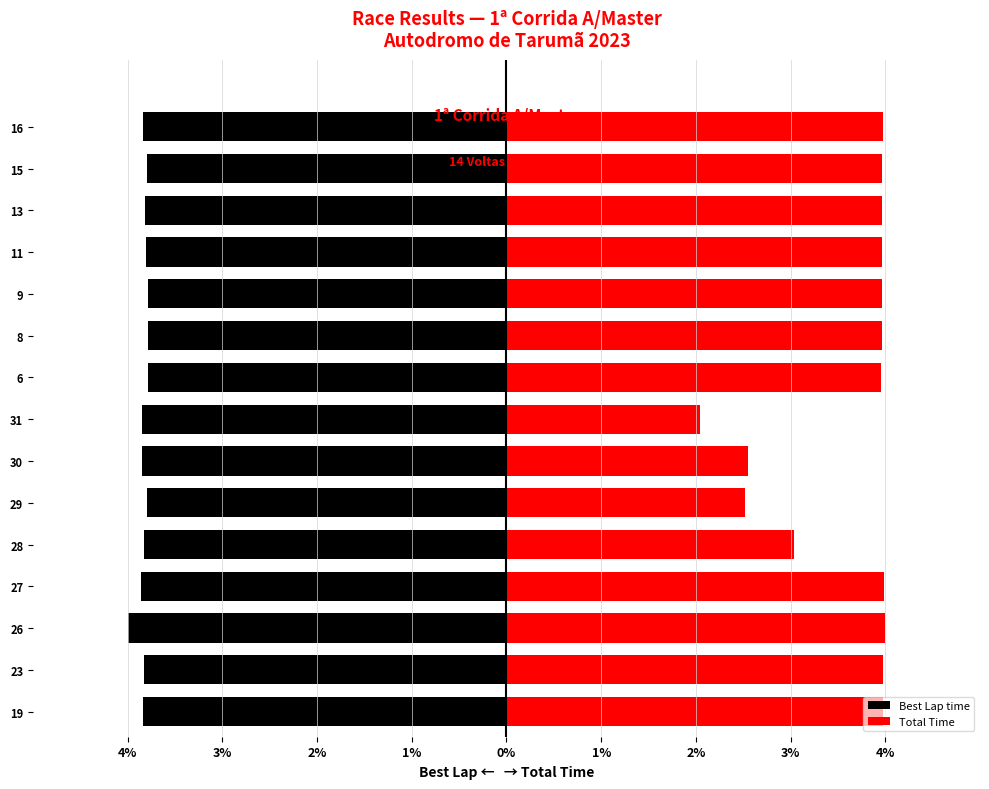

What is the highest value of the Total Time series?

4.0